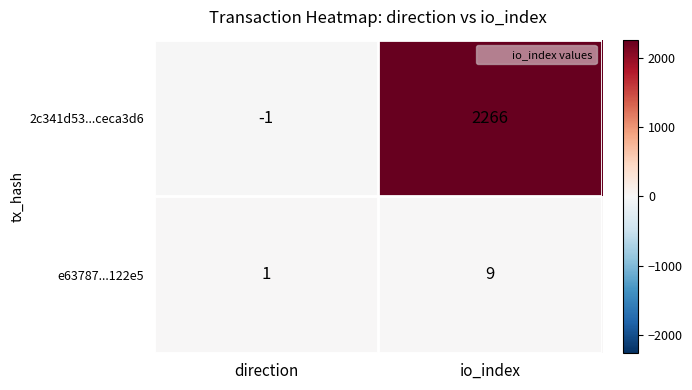

What is the difference between the maximum and minimum values in the e63787...122e5 series?

8